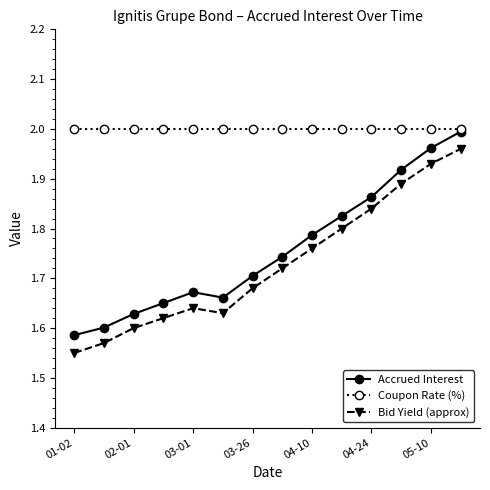

True or false: Bid Yield (approx) and Coupon Rate (%) cross at least once.

False